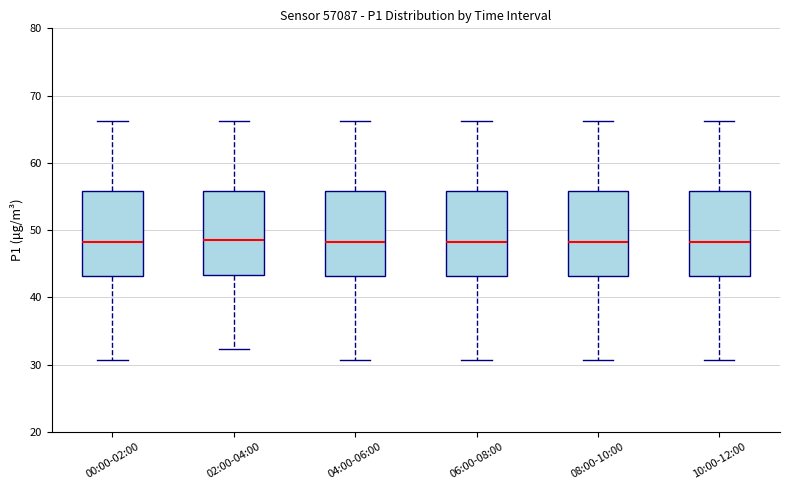

Where does the upper whisker of the box for 10:00-12:00 end on the y-axis? The values are not printed on the chart, so give them approximately, as read against the axis.

66